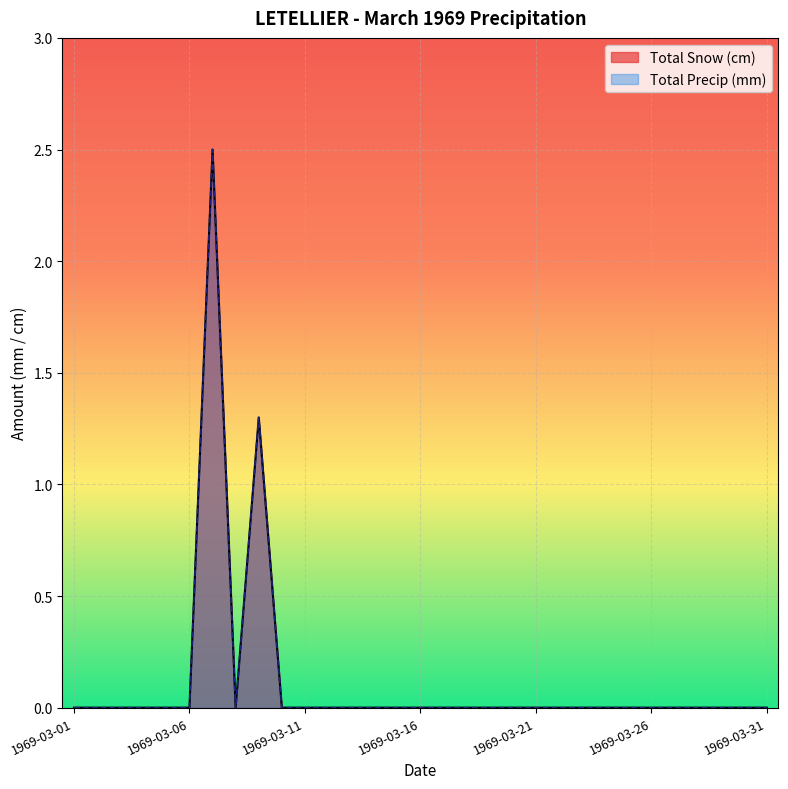

Rank the series by their maximum value, from highest to lowest.

Total Snow (cm), Total Precip (mm)